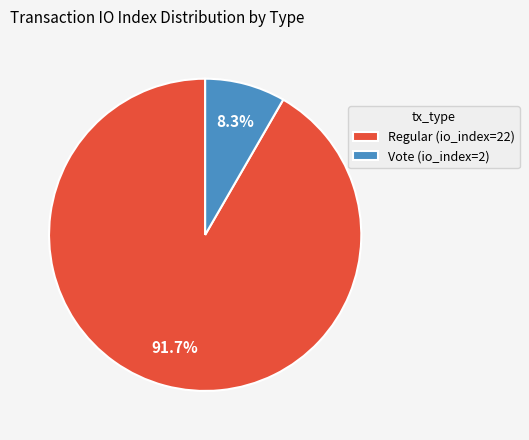

Is there a majority slice in this chart?

Yes